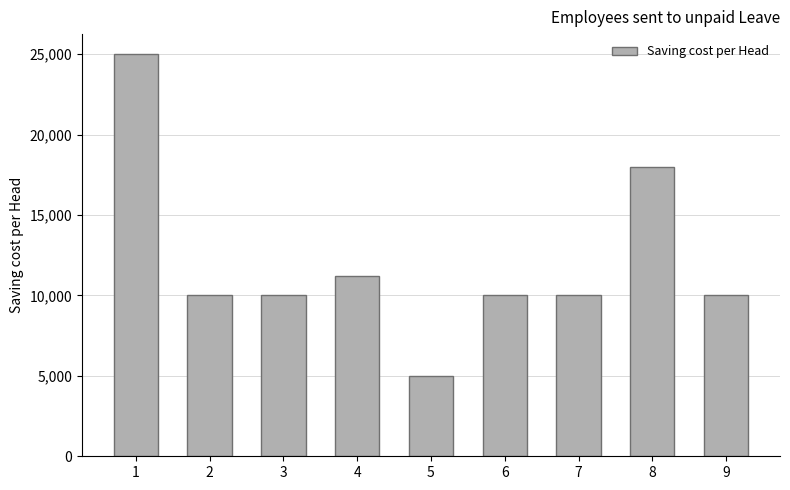

Read the value at 5, to the nearest 100.

5000